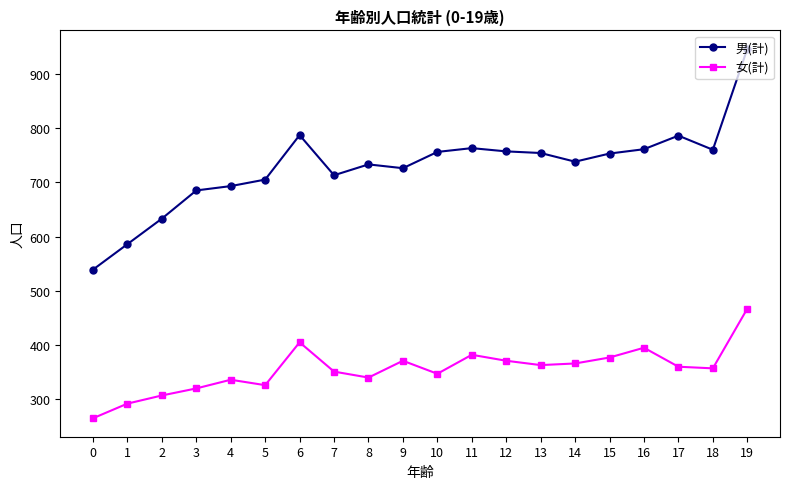

Which series has the largest total across all categories?

男(計)